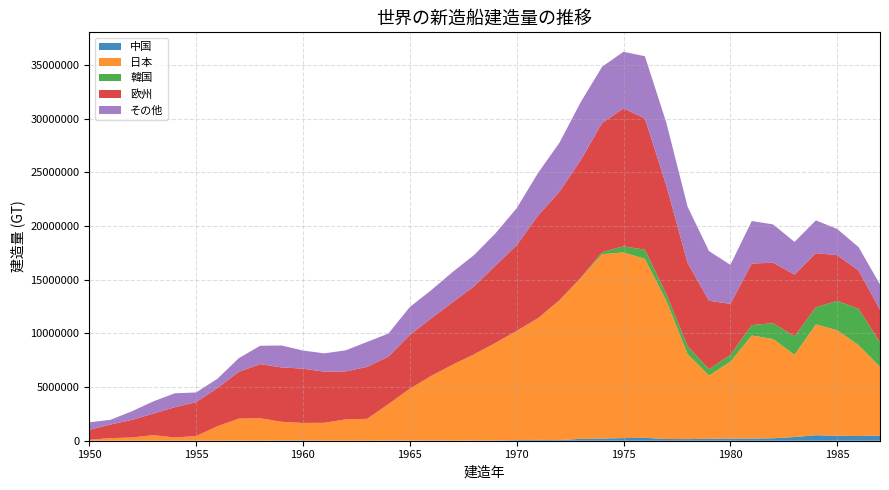

Reading left to right, transcribe all the data shown in this chart.

中国: 0	0	0	0	1805	6974	3547	11382	5351	31302	35448	5422	4987	1185	19868	5056	25225	7908	12825	29941	63366	78400	61569	172857	207290	243431	269622	160956	151285	184794	197400	203561	228334	342738	512726	465473	436491	483652
日本: 84431	241471	304418	523266	300694	429307	1349324	2046333	2089056	1734063	1621929	1667448	1981134	2036251	3387213	4834474	6006184	7068262	8024465	9056469	10165570	11333097	13003692	14999435	17180986	17303905	16679878	12898903	7918681	5894241	7172381	9602658	9250539	7666771	10330832	9833963	8471309	6410148
韓国: 833	0	0	0	0	0	0	0	0	0	0	0	514	1208	5688	3621	10382	5026	8795	20166	4848	13905	21475	14908	190396	566482	852217	624377	739812	583819	635120	970423	1473373	1727516	1600113	2733612	3394906	2262039
欧州: 925975	1266249	1641067	2003217	2820884	3159899	3553917	4362547	5045273	5064386	5060059	4759513	4470639	4843172	4422599	5010094	5360323	5812879	6333672	7197967	7981234	9559052	10099138	10967308	12036958	12857716	12234302	10110375	7748108	6380492	4751432	5731146	5638330	5744893	5033810	4258701	3549185	3057203
その他: 701241	442977	802634	1138955	1295132	902052	869535	1275702	1709719	2046241	1686401	1710909	1965289	2322581	2154302	2604523	2624249	2824760	2909697	3001097	3452913	3966307	4579246	5409844	5242632	5273818	5794681	5860629	5237855	4628098	3630672	3964195	3567672	3043519	3053083	2440369	2188414	2350432